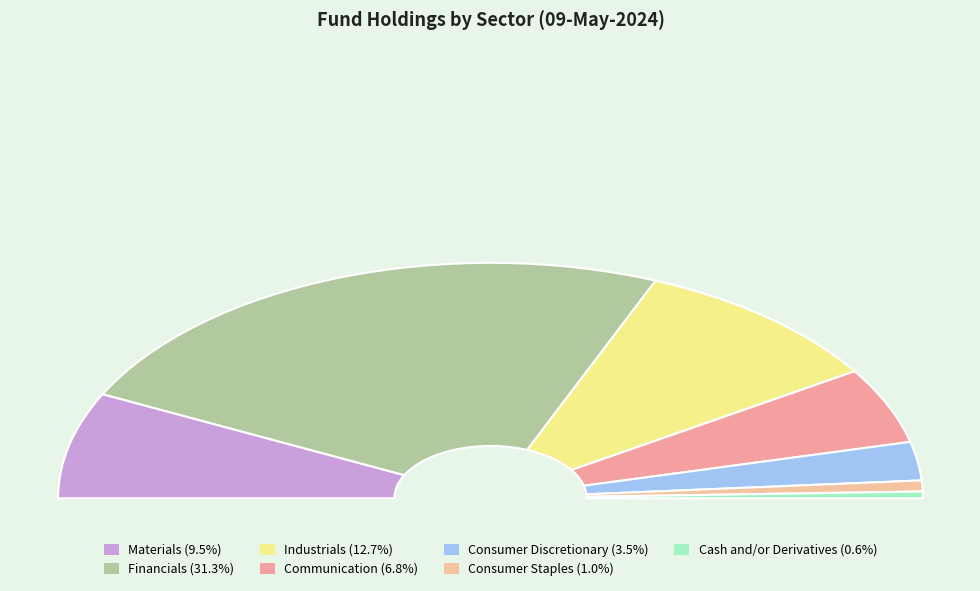

Which slice is the largest?

Financials